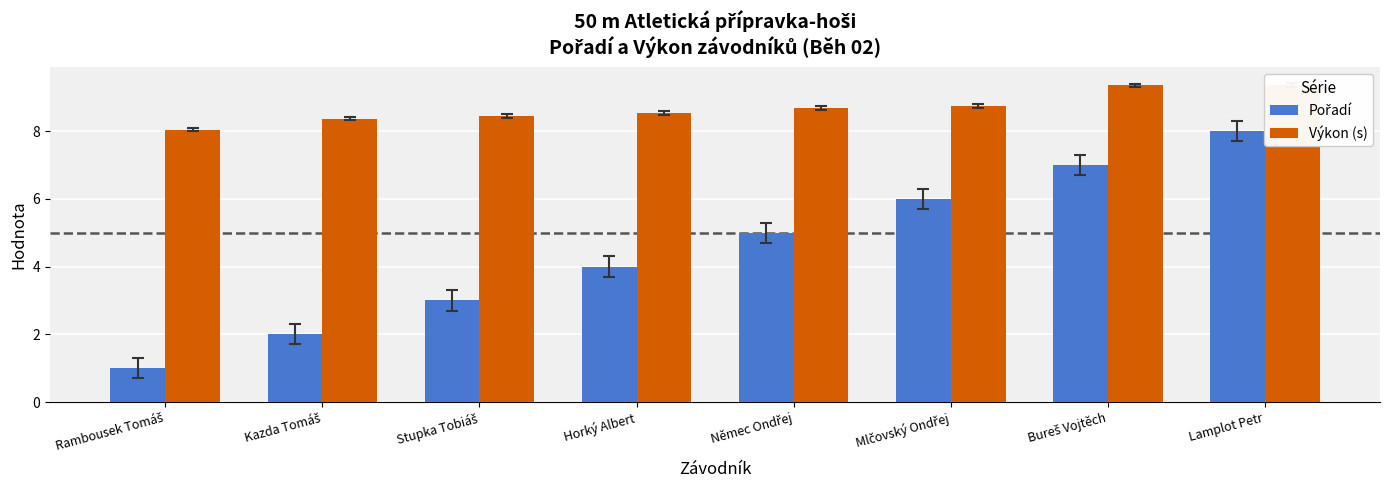

Which series changed the most between Rambousek Tomáš and Kazda Tomáš?

Pořadí